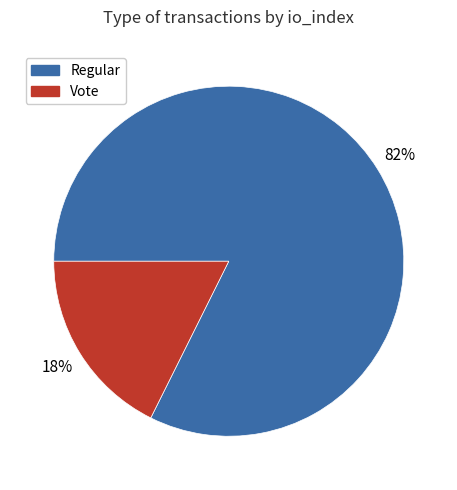

Between Regular and Vote, which is larger?

Regular